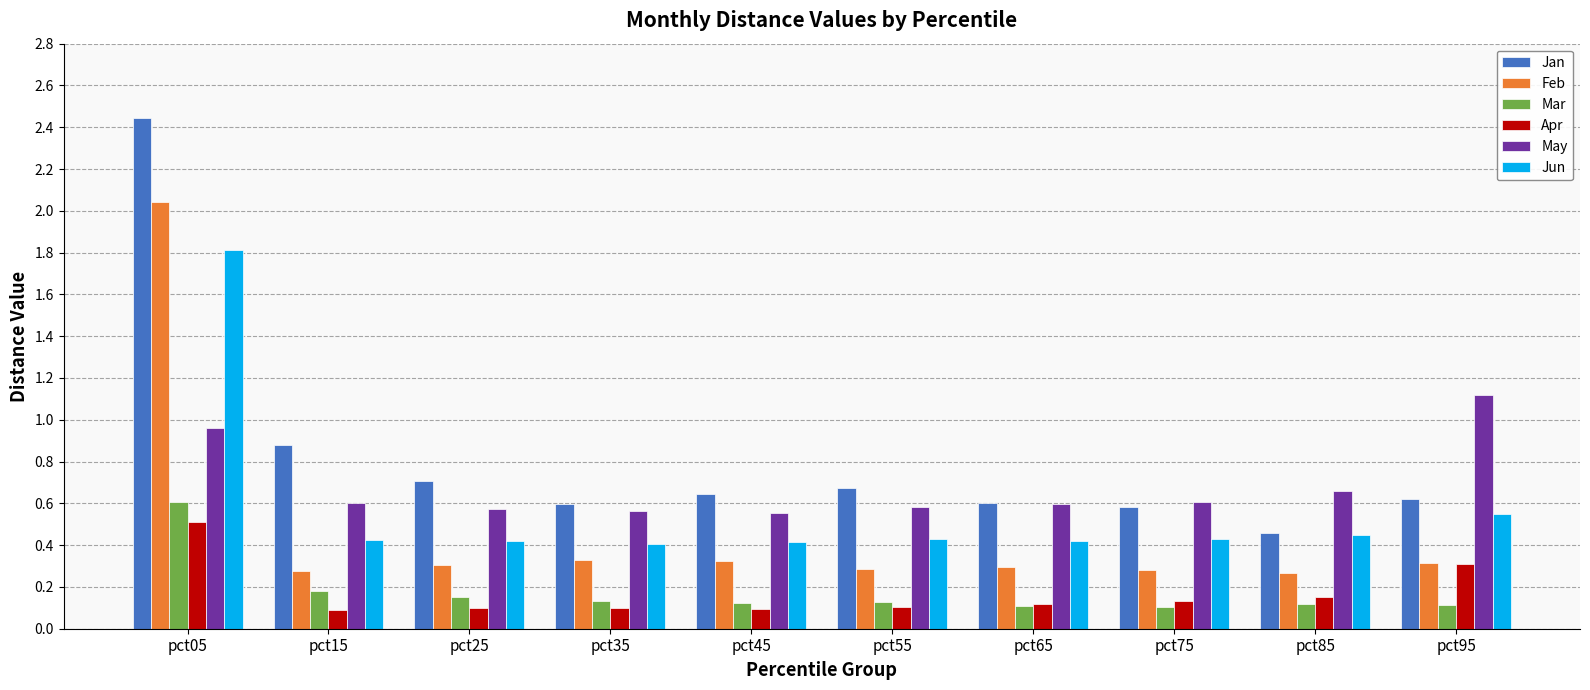

Between pct05 and pct85, which series saw the biggest shift?

Jan